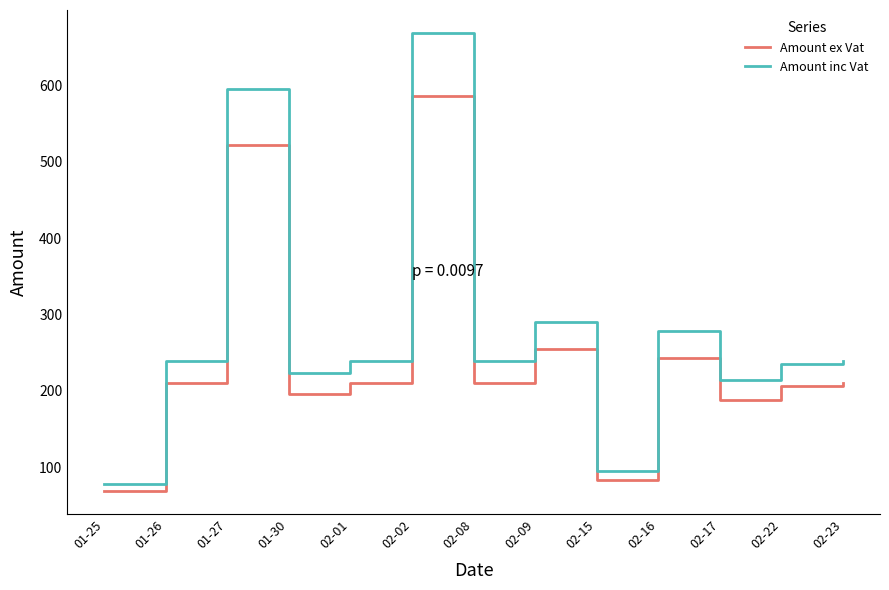

At which label is Amount inc Vat closest to 373?

02-09